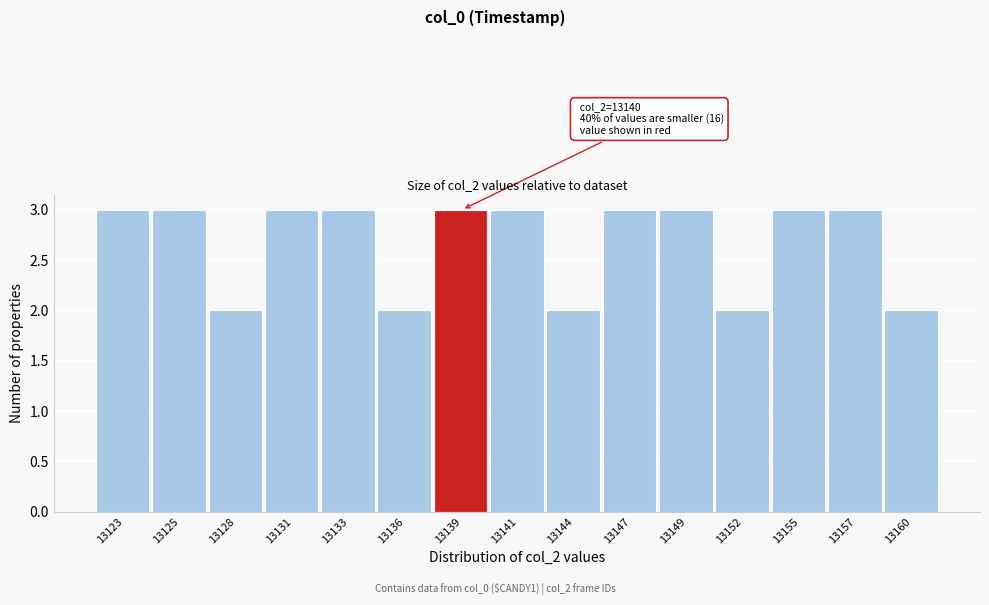

Reading right to left, list all the values displayed in this chart.

13160=2	13157=3	13155=3	13152=2	13149=3	13147=3	13144=2	13141=3	13139=3	13136=2	13133=3	13131=3	13128=2	13125=3	13123=3